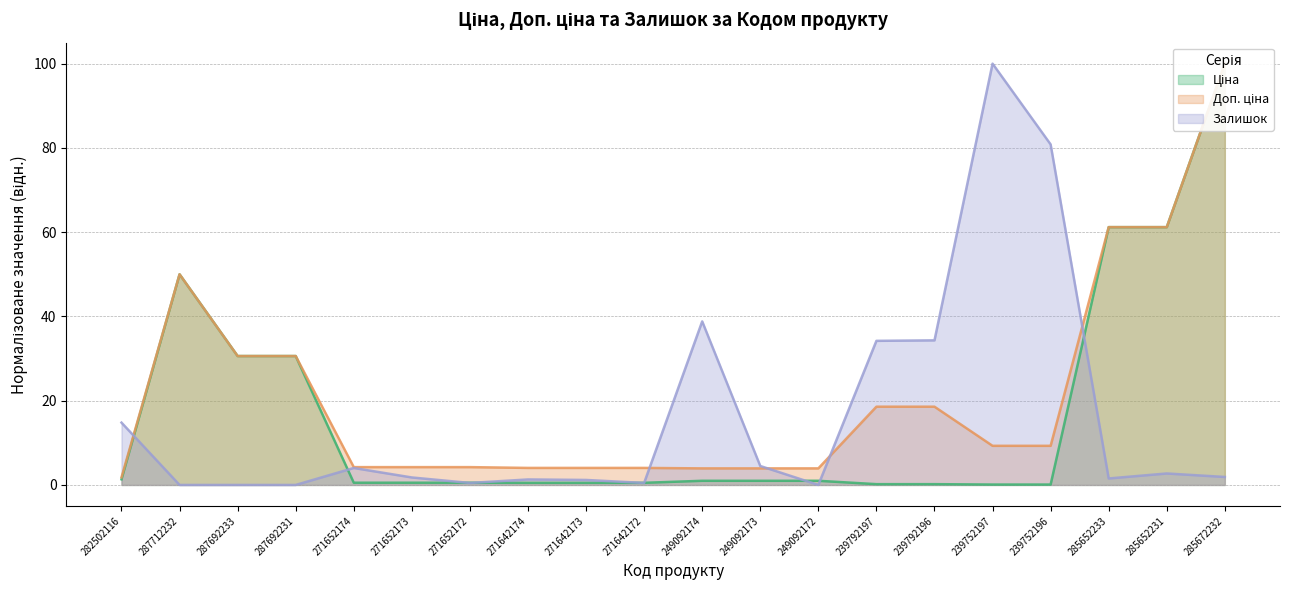

Which has a higher value, 271642172 or 271642174?

271642172